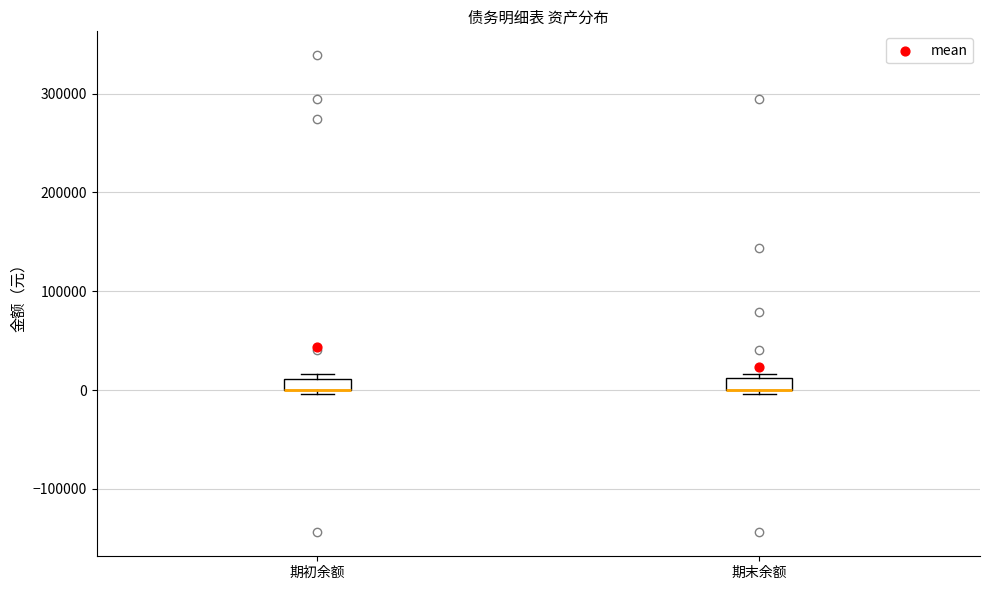

Where is the upper edge of the box for 期末余额 on the y-axis? The values are not printed on the chart, so give them approximately, as read against the axis.

10000